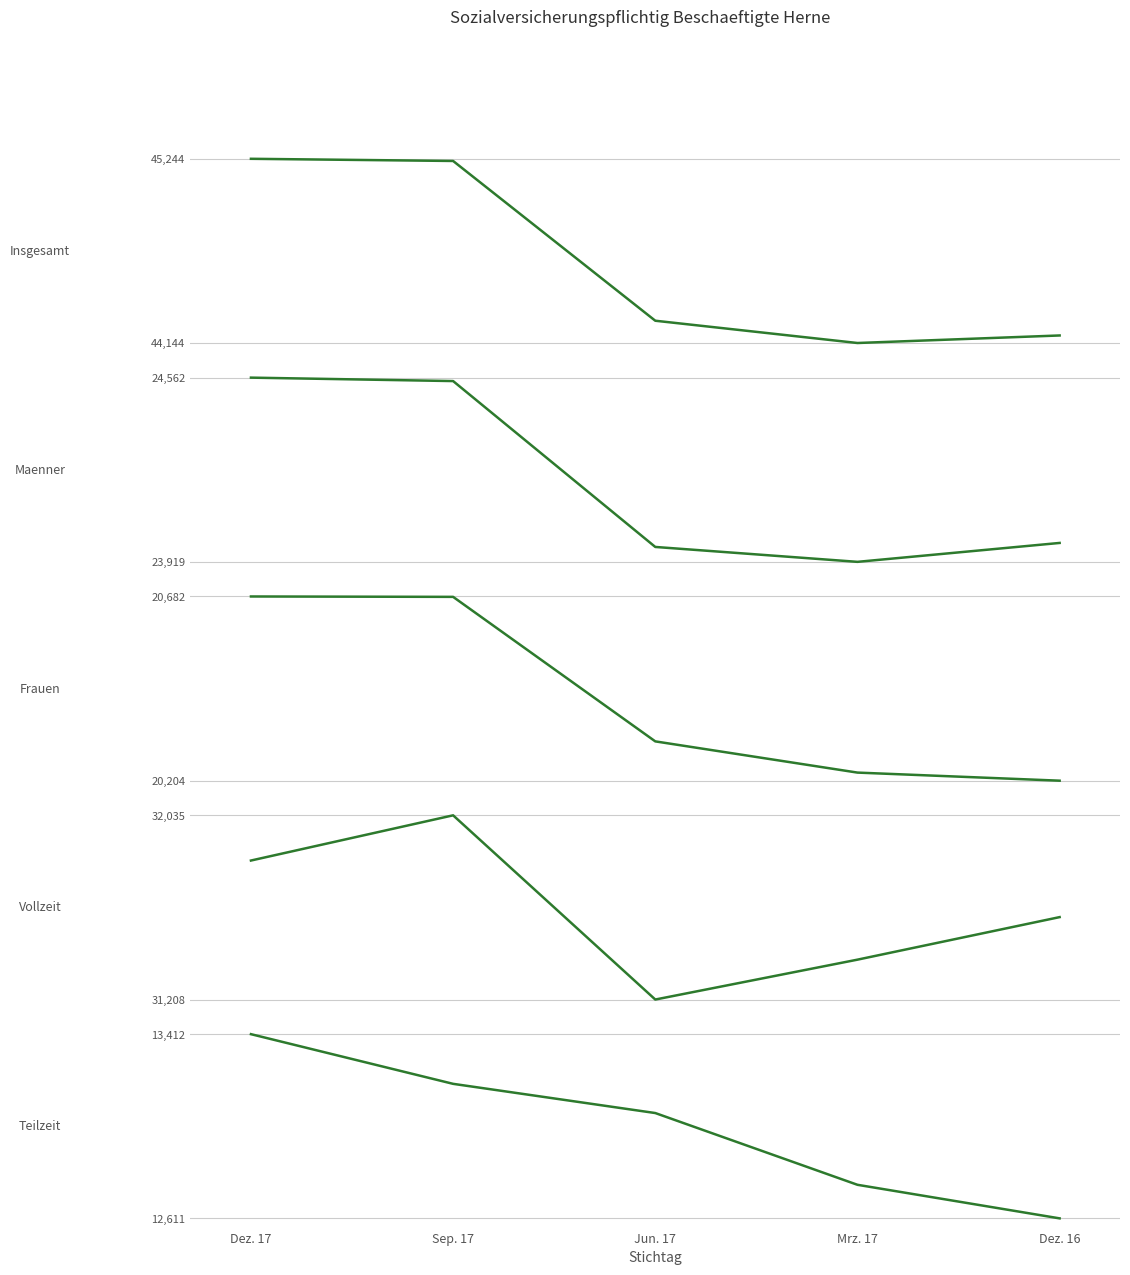

What is the label of the 4th point from the right?

Sep. 17